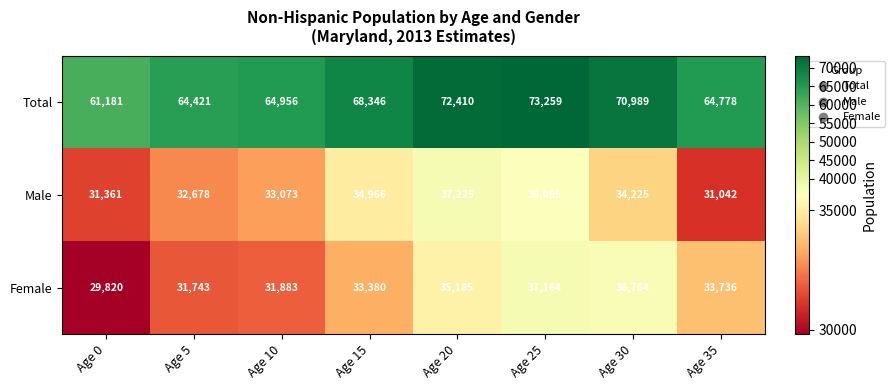

Which series has the largest total across all categories?

Total